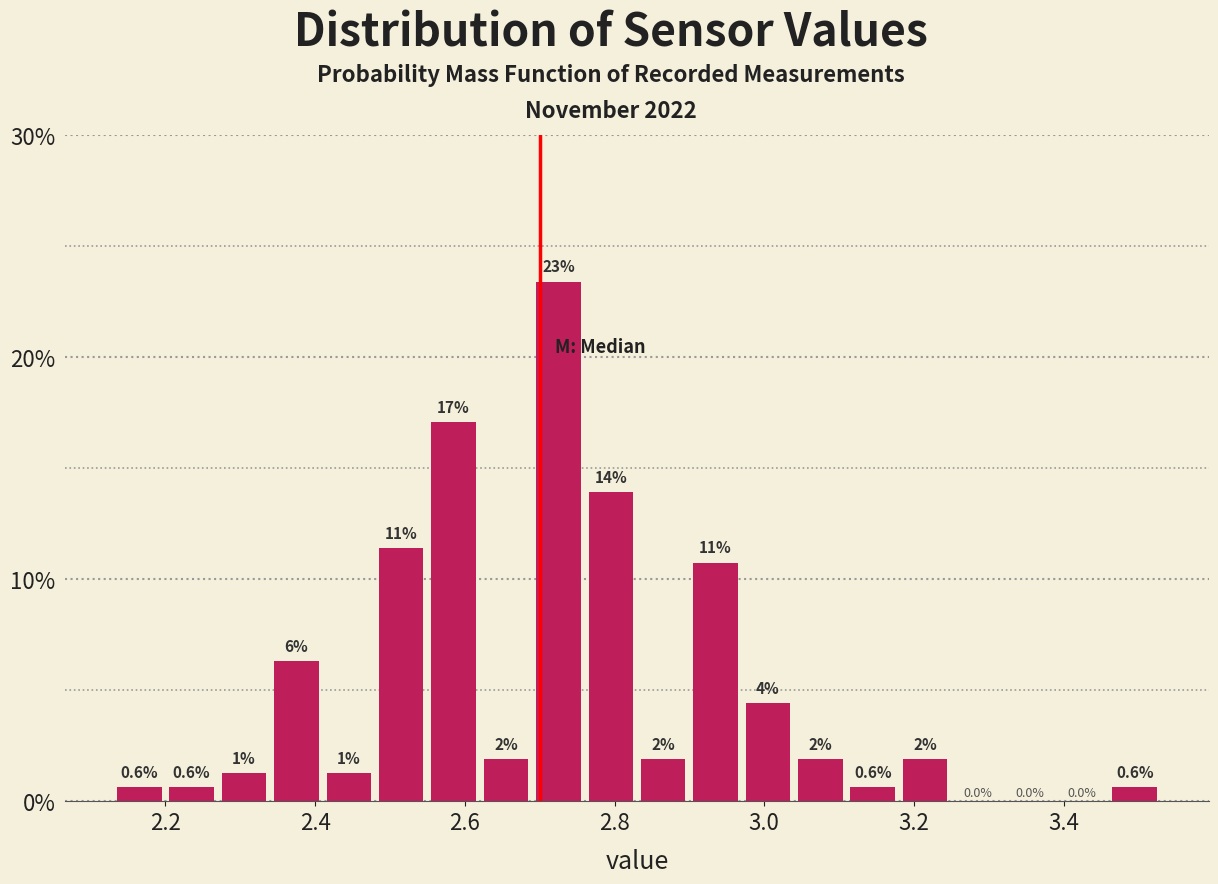

Around what value on the x-axis is the tallest bar? Give the approximate position of its centre, as read against the axis.

2.72